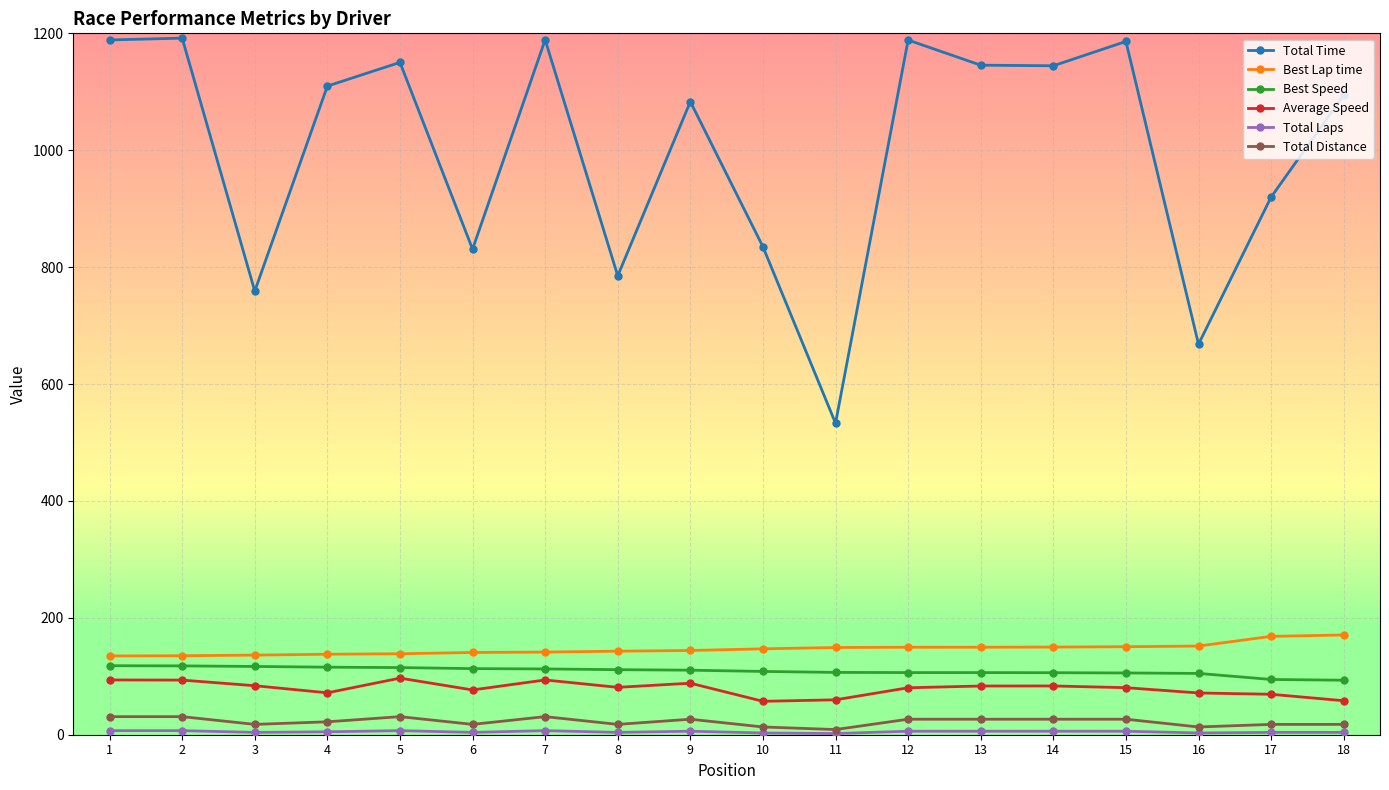

Which series has the largest range (max minus min)?

Total Time